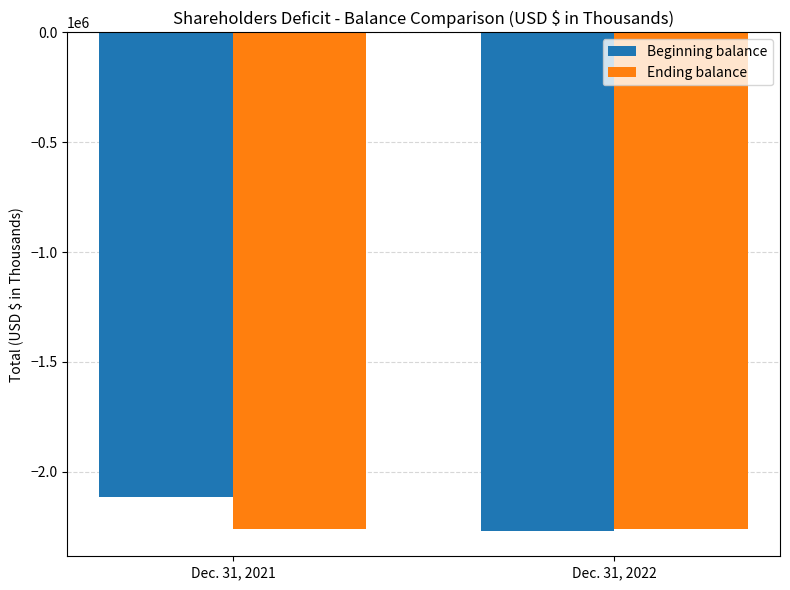

What are all the series names shown in the legend?

Beginning balance, Ending balance